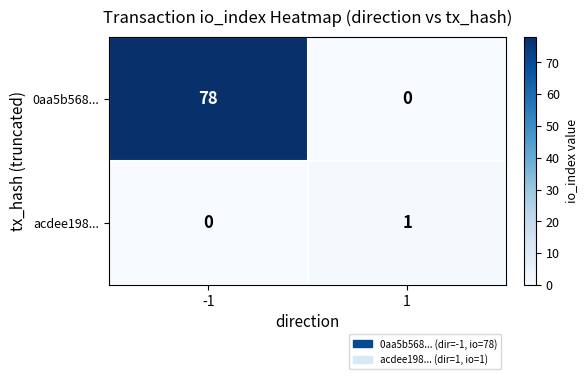

Reading left to right, transcribe all the data shown in this chart.

0aa5b568...: -1=78	1=0
acdee198...: -1=0	1=1